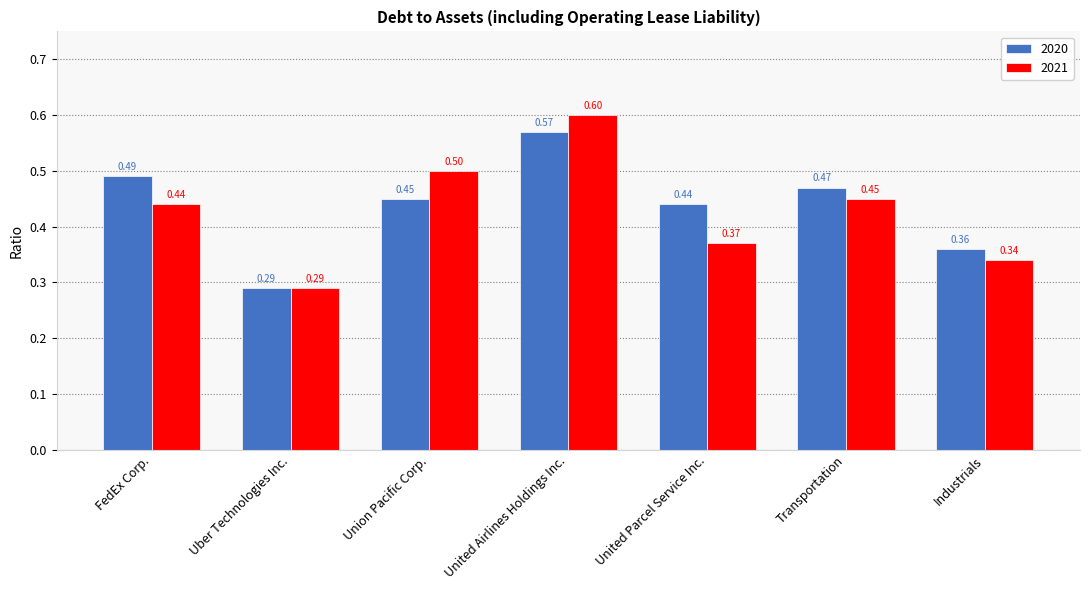

At how many categories does at least one series exceed 0?

7